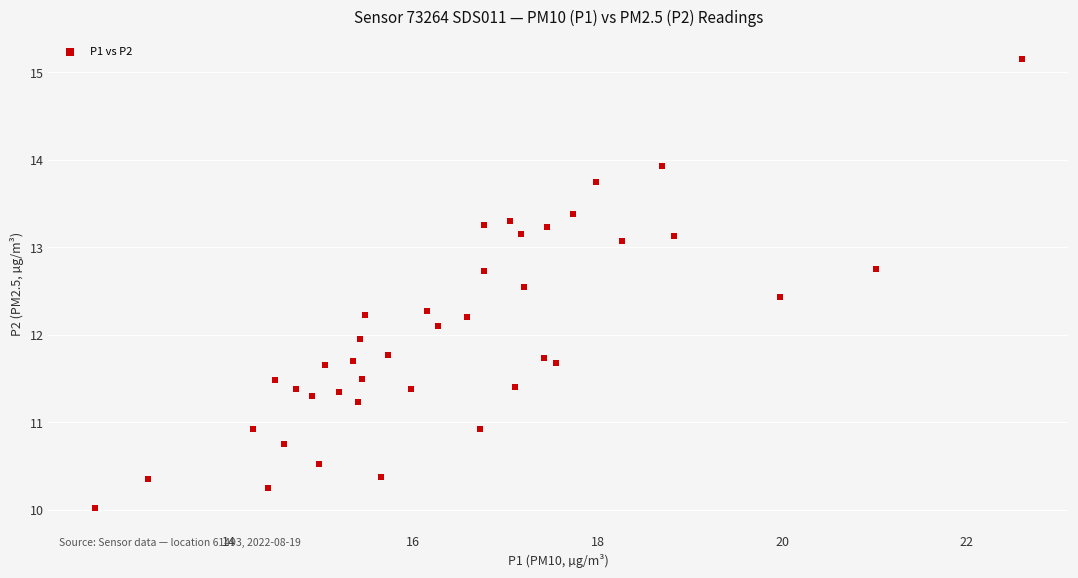

What is the range of Y values (max minus min)?

5.1